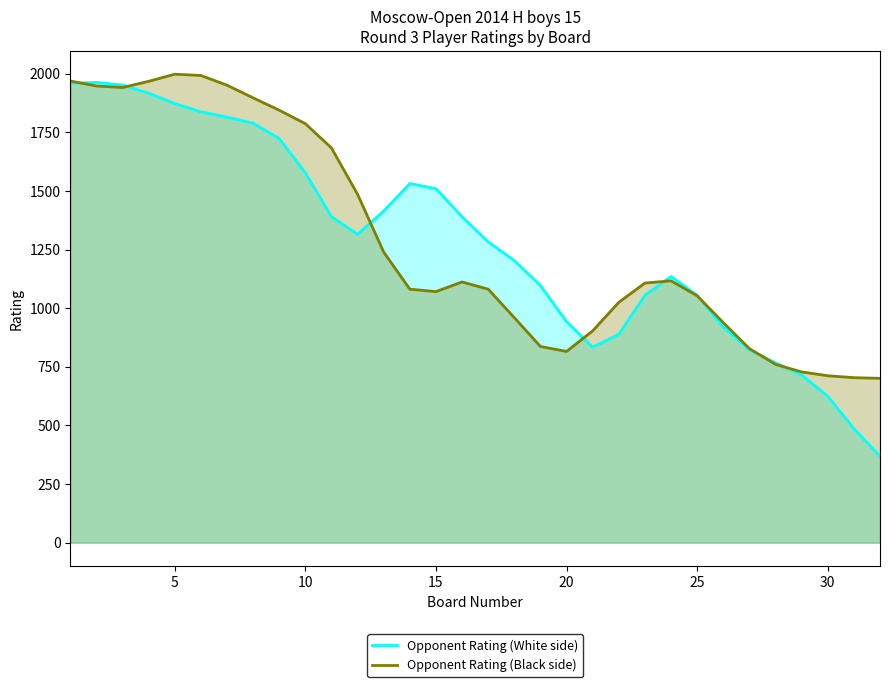

What is the highest value of the Opponent Rating (White side) series?

1962.8